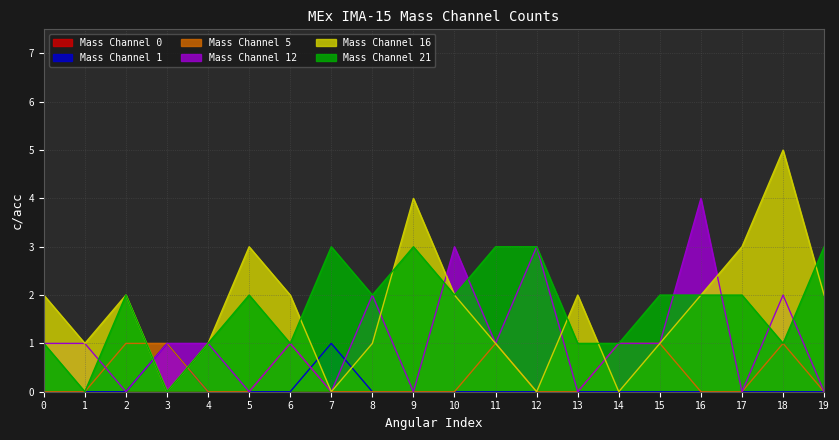

What is the maximum value shown in the chart?

5